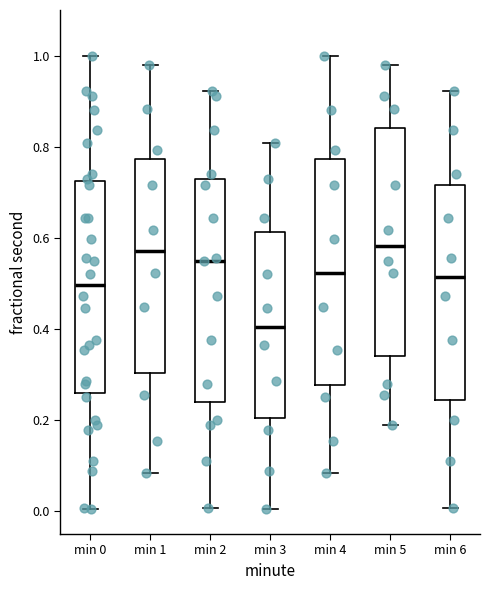

Reading left to right, read every box against the y-axis: the position of its median line, the range the box covers, and the ends of its whiskers. The values are not printed on the chart, so give them approximately, as read against the axis.

min 0: median 0.50, box 0.26 to 0.72, whiskers 0.00 to 1.00
min 1: median 0.58, box 0.30 to 0.78, whiskers 0.08 to 0.98
min 2: median 0.54, box 0.24 to 0.72, whiskers 0.00 to 0.92
min 3: median 0.40, box 0.20 to 0.62, whiskers 0.00 to 0.80
min 4: median 0.52, box 0.28 to 0.78, whiskers 0.08 to 1.00
min 5: median 0.58, box 0.34 to 0.84, whiskers 0.18 to 0.98
min 6: median 0.52, box 0.24 to 0.72, whiskers 0.00 to 0.92